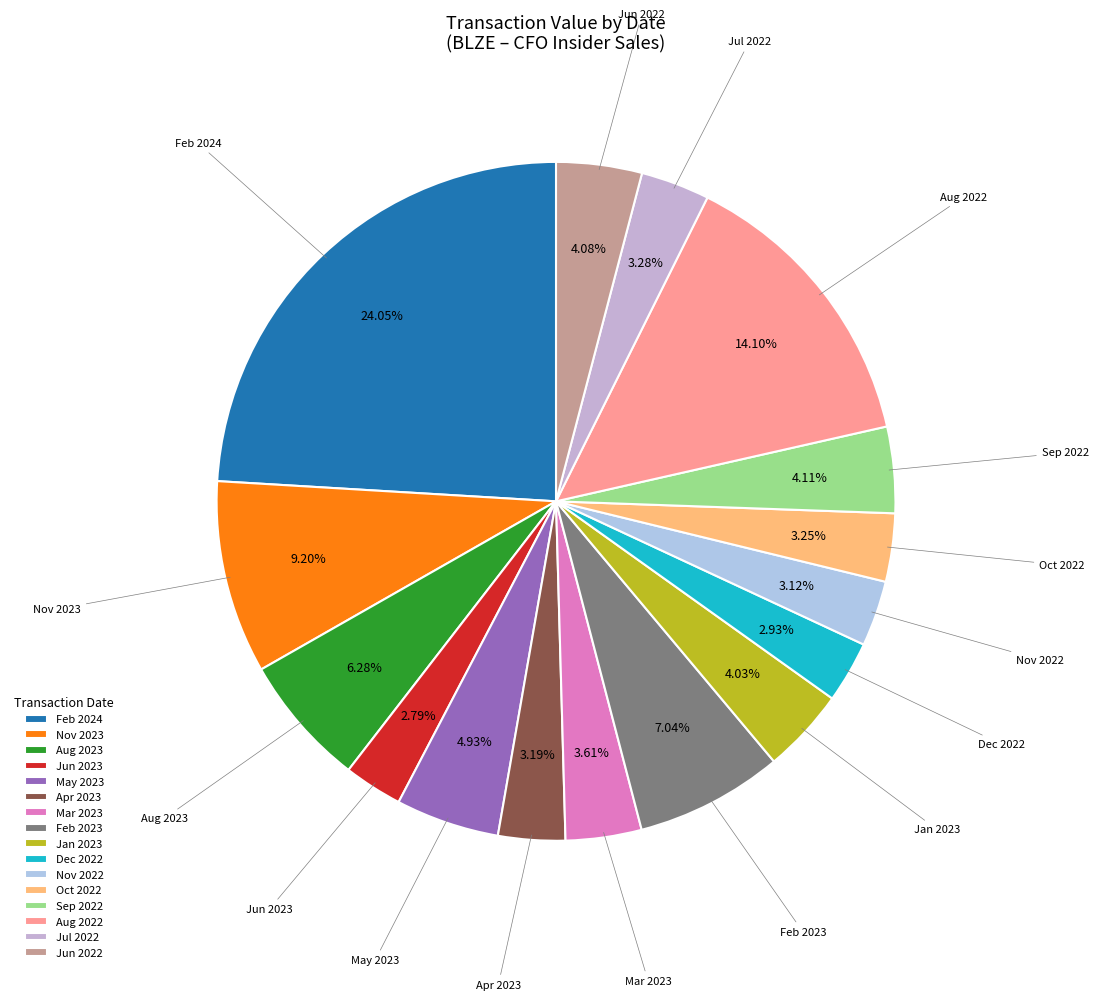

Does Nov 2022 represent more than half of the total?

No